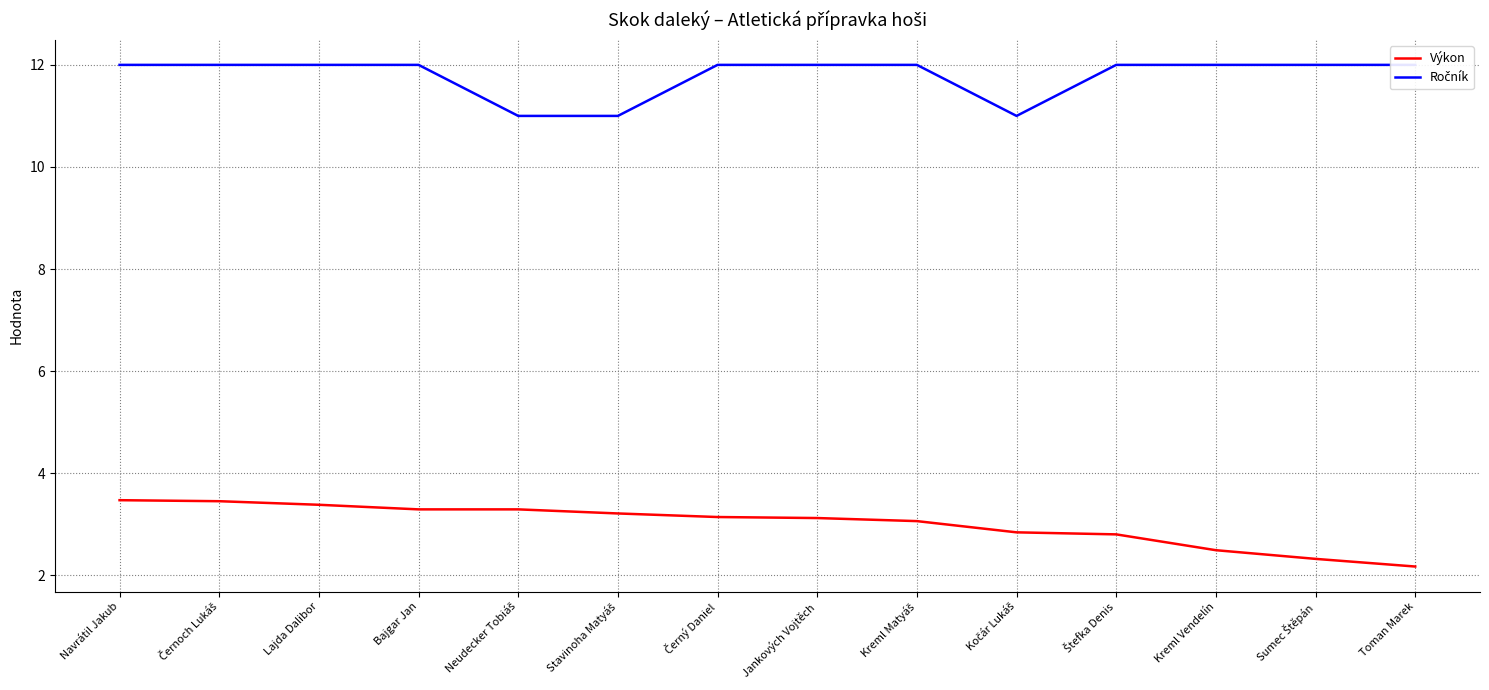

What is the spread (max minus min) of values at Lajda Dalibor?

8.6